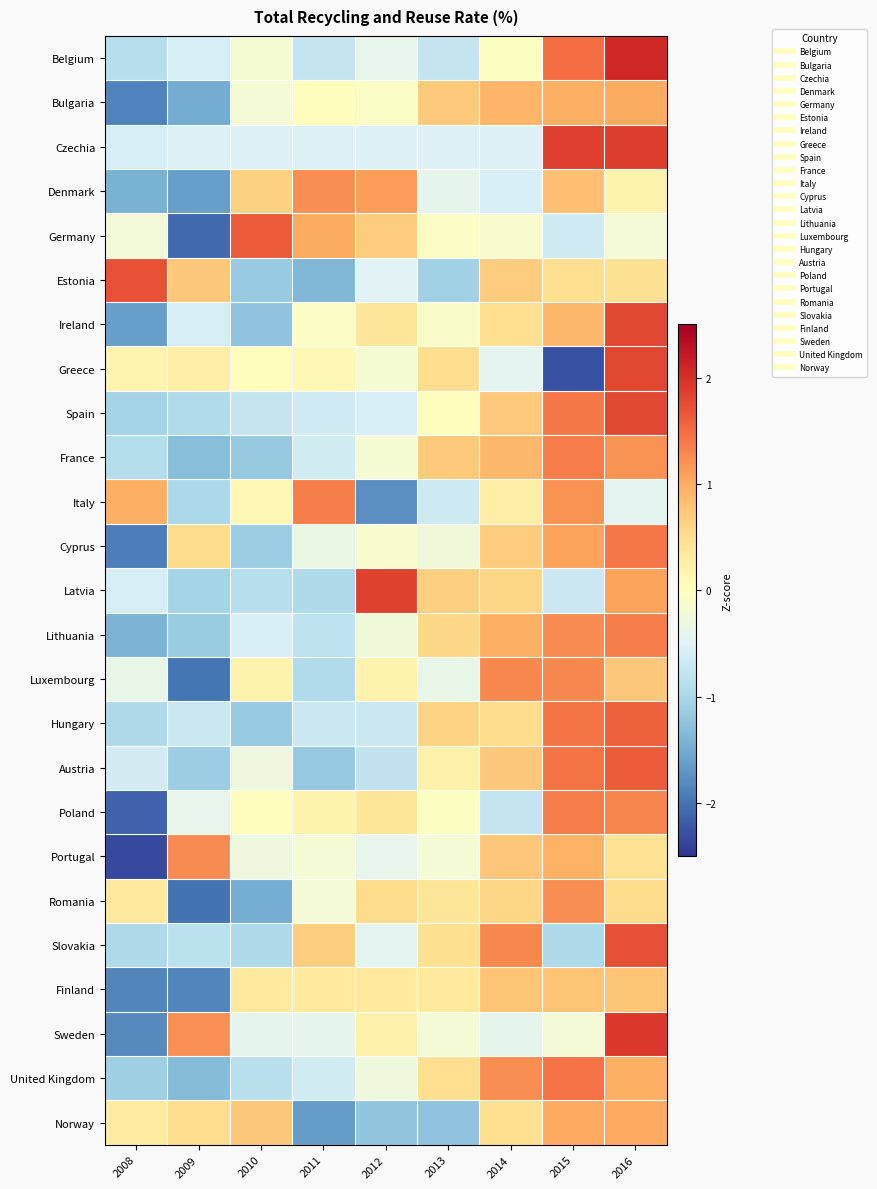

Which series has the widest spread of values?

Greece